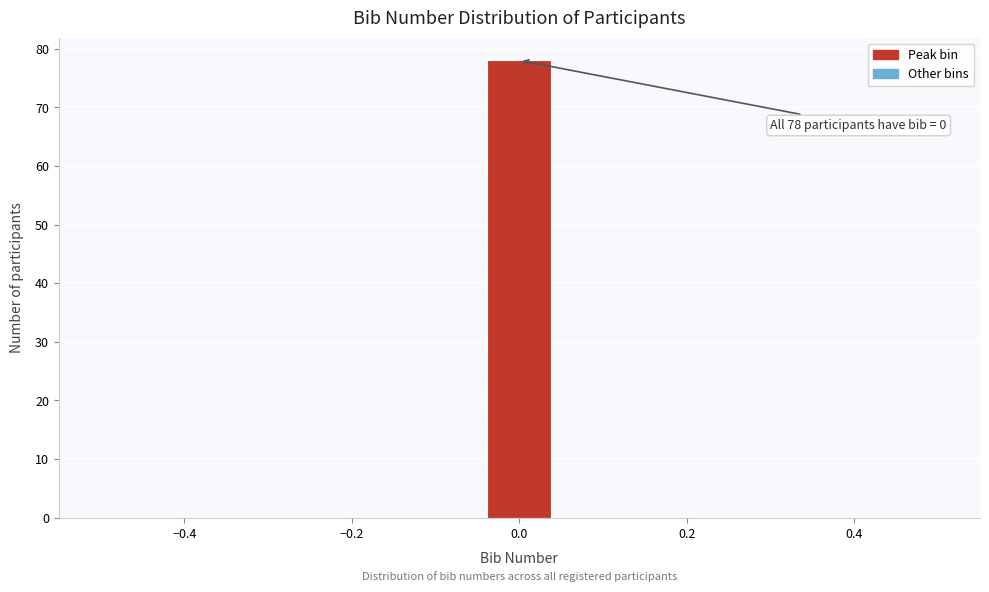

Around what value on the x-axis is the tallest bar? Give the approximate position of its centre, as read against the axis.

0.00